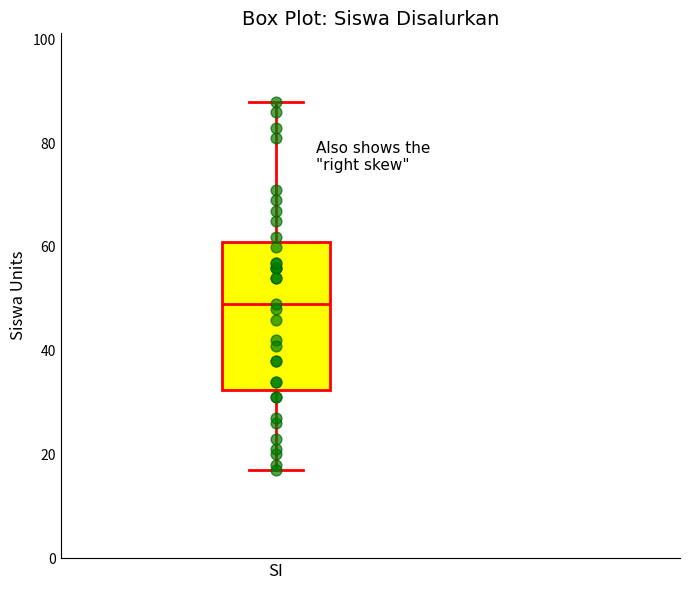

Where does the lower whisker of the box for SI end on the y-axis? The values are not printed on the chart, so give them approximately, as read against the axis.

18